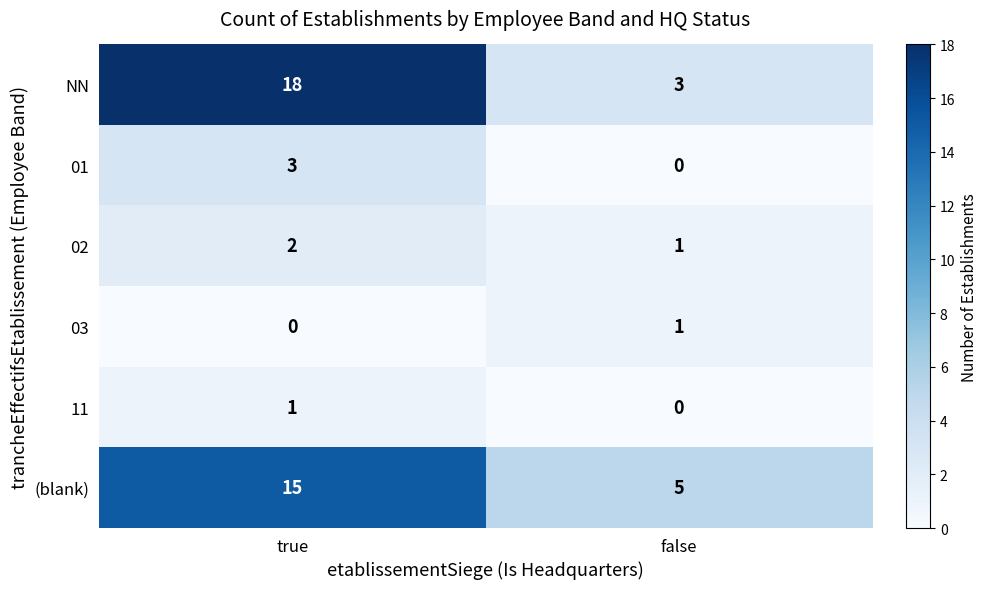

Which series has the widest spread of values?

NN